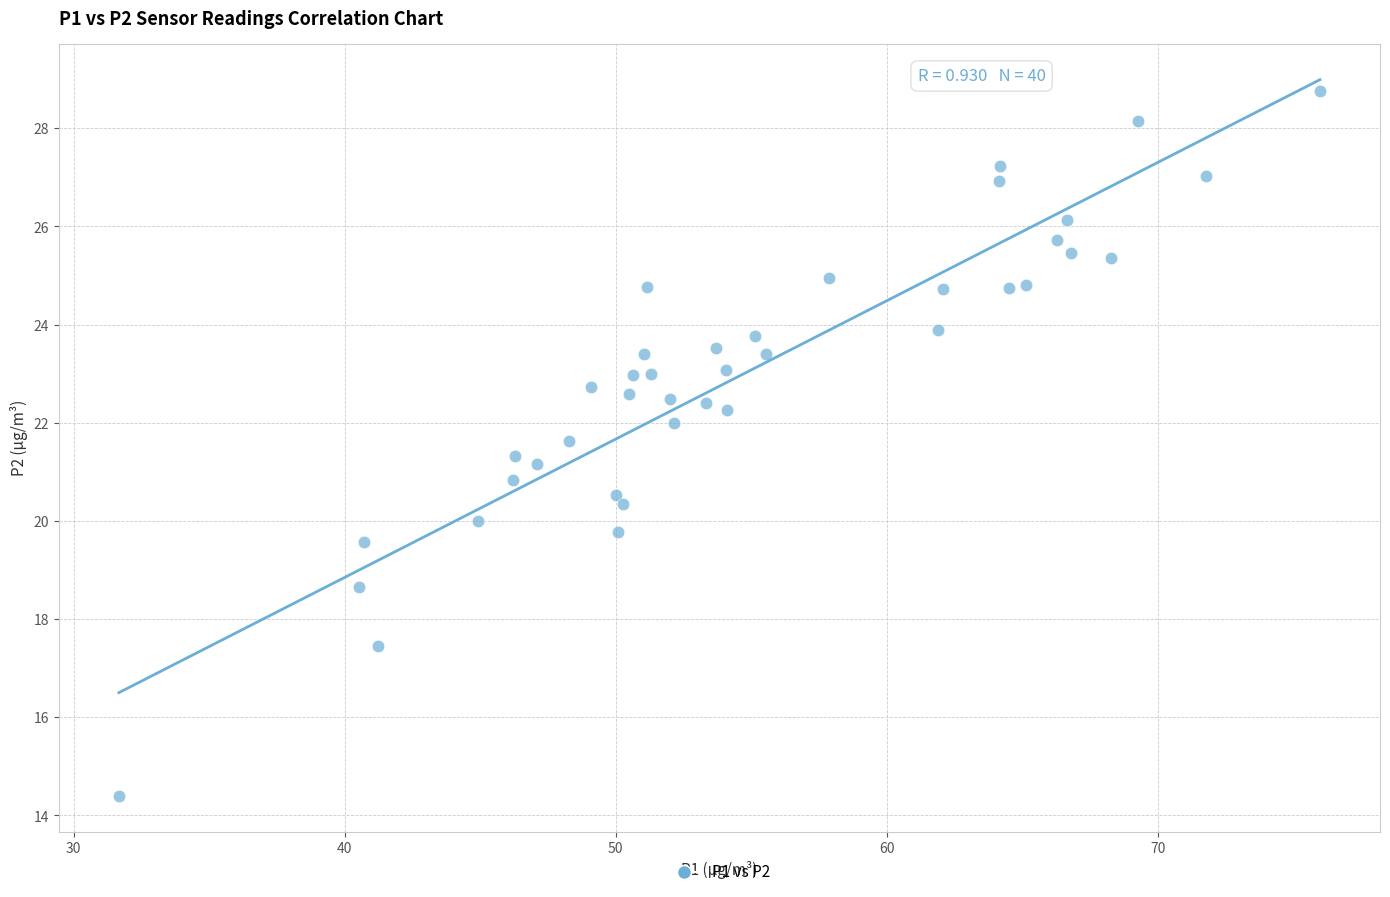

What is the range of X values (max minus min)?

44.3